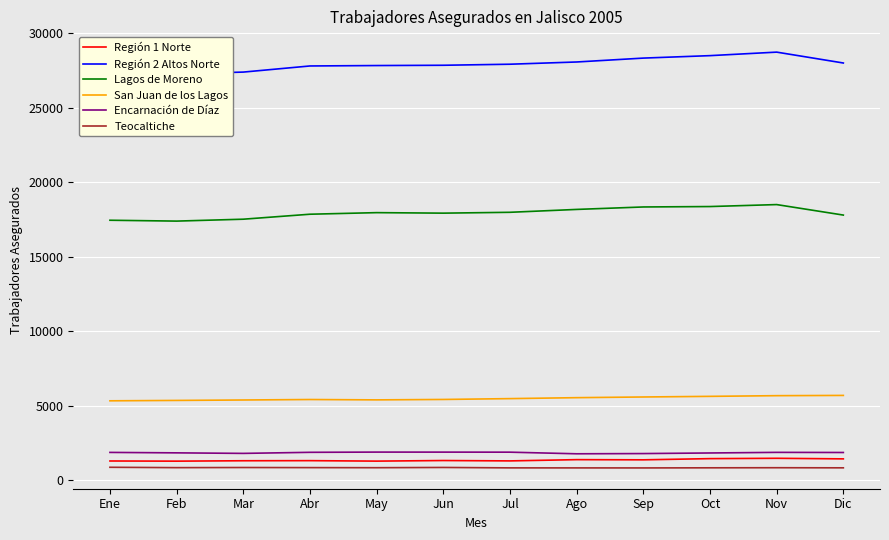

What is the label of the 3rd point from the right?

Oct